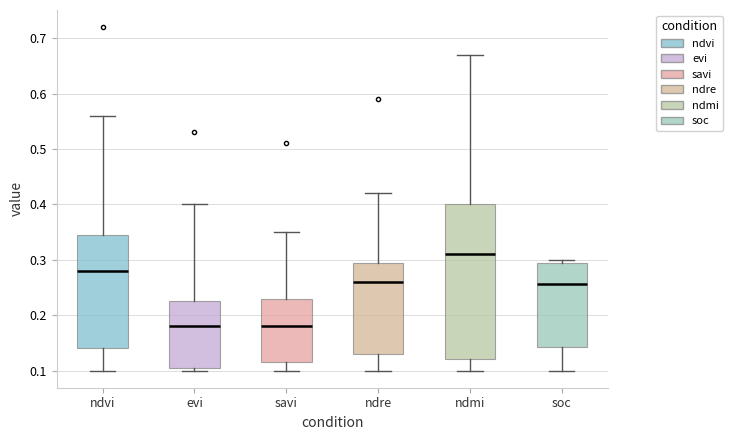

Comparing the boxes themselves (not the whiskers), which one is the tallest?

ndmi